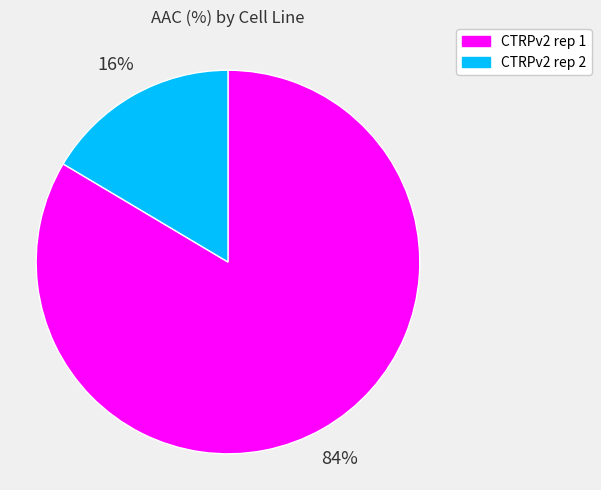

True or false: CTRPv2 rep 1 accounts for 99% of the total.

False